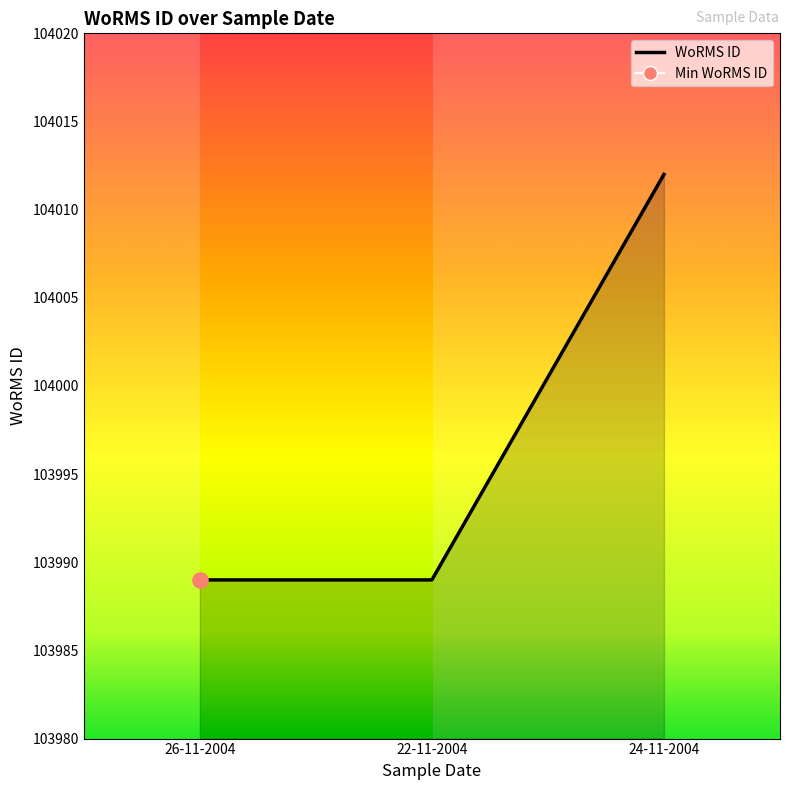

Between 24-11-2004 and 26-11-2004, which is larger?

24-11-2004